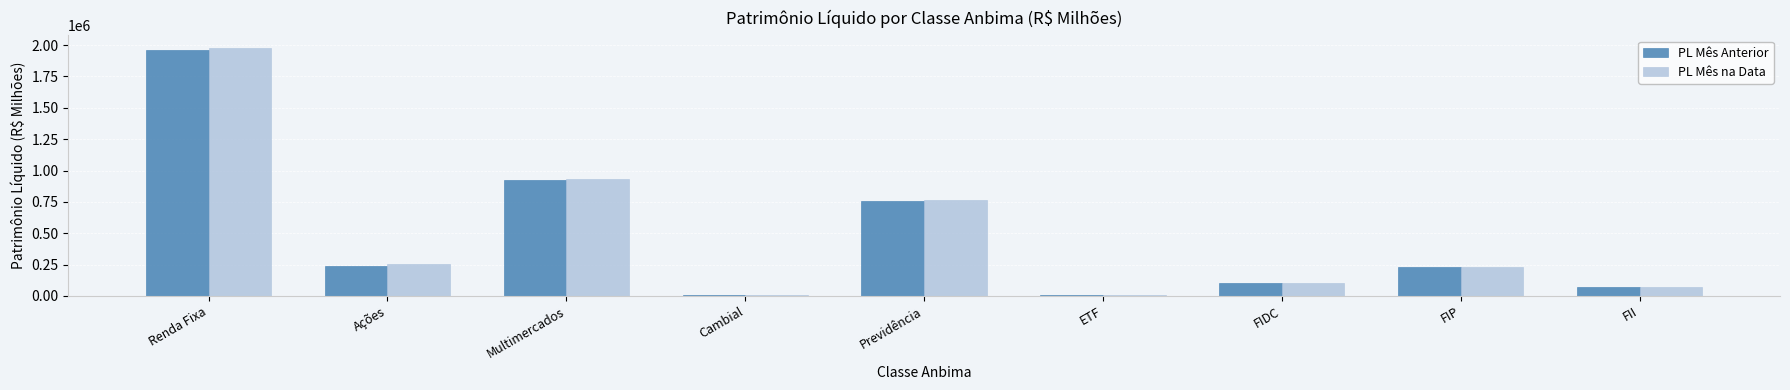

Is the value of PL Mês Anterior at Cambial greater than the value of PL Mês na Data at FII?

No